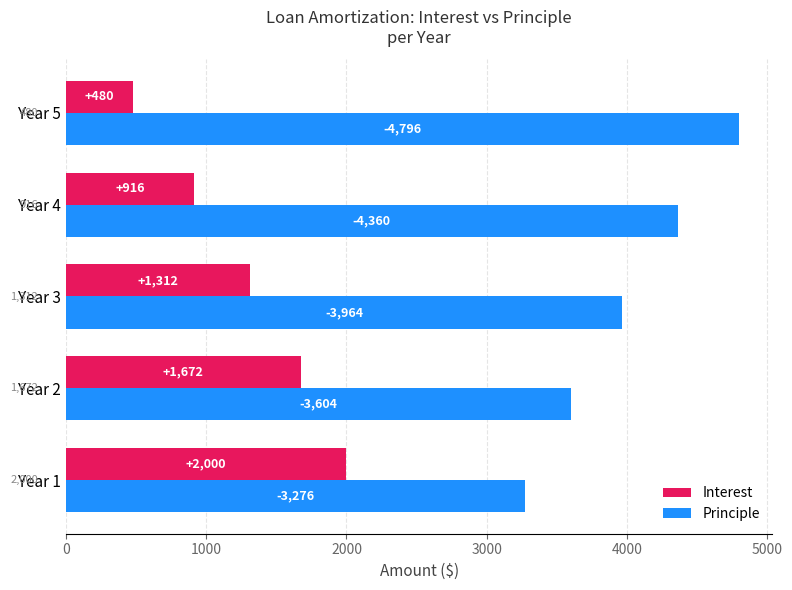

The Interest series shows 2296.1 at Year 3. True or false?

False